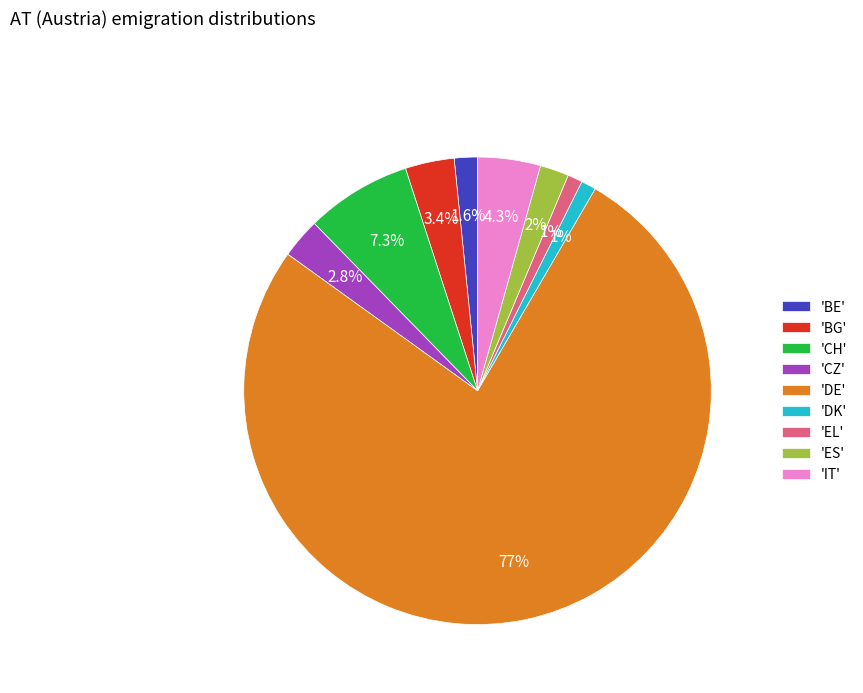

Is there any slice that represents more than half of the pie?

Yes